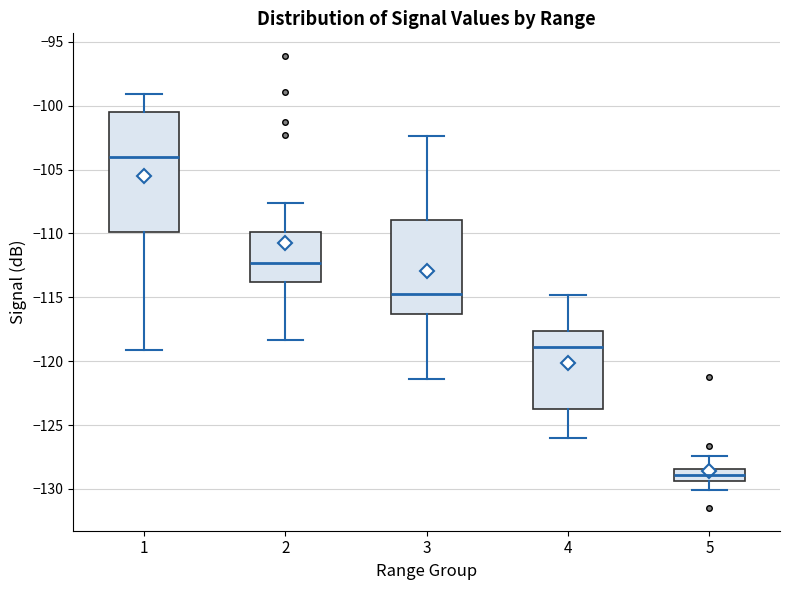

Reading left to right, read every box against the y-axis: the position of its median line, the range the box covers, and the ends of its whiskers. The values are not printed on the chart, so give them approximately, as read against the axis.

1: median -104.0, box -110.0 to -100.5, whiskers -119.0 to -99.0
2: median -112.5, box -114.0 to -110.0, whiskers -118.5 to -107.5
3: median -114.5, box -116.5 to -109.0, whiskers -121.5 to -102.5
4: median -119.0, box -123.5 to -117.5, whiskers -126.0 to -115.0
5: median -129.0, box -129.5 to -128.5, whiskers -130.0 to -127.5